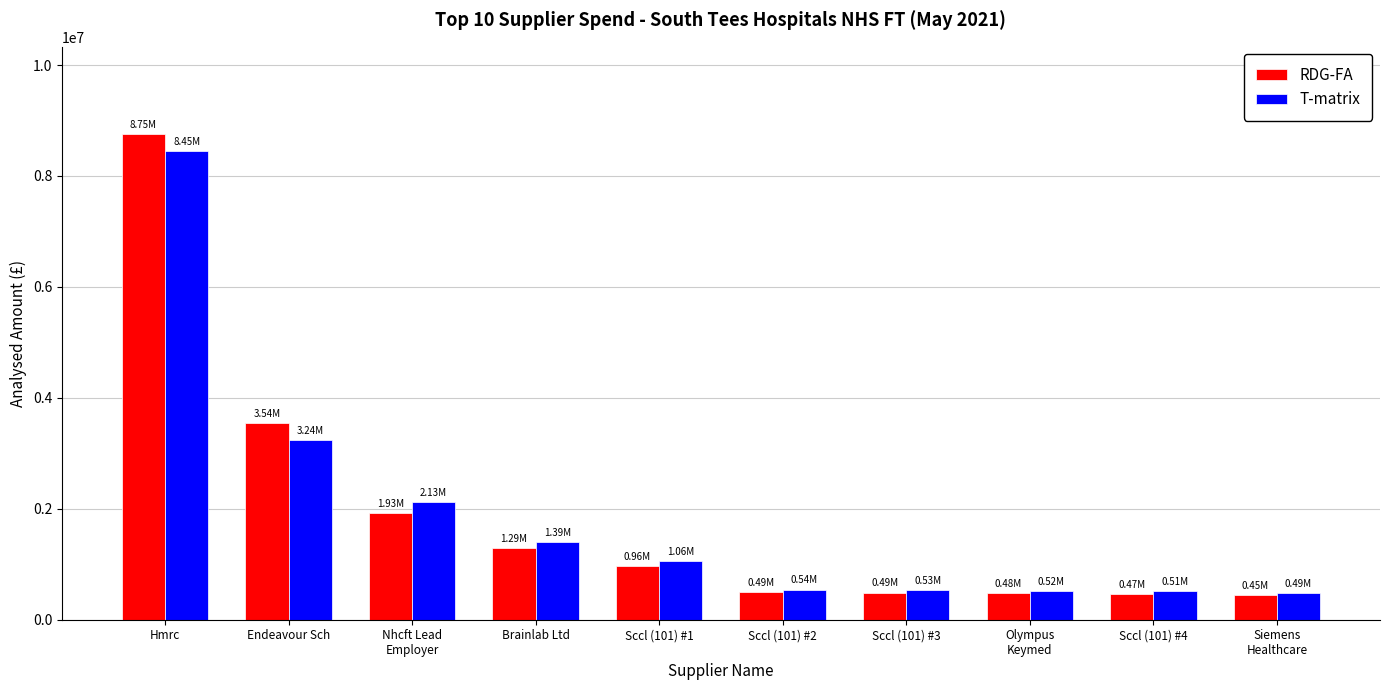

Which series changed the most between Hmrc and Brainlab Ltd?

RDG-FA